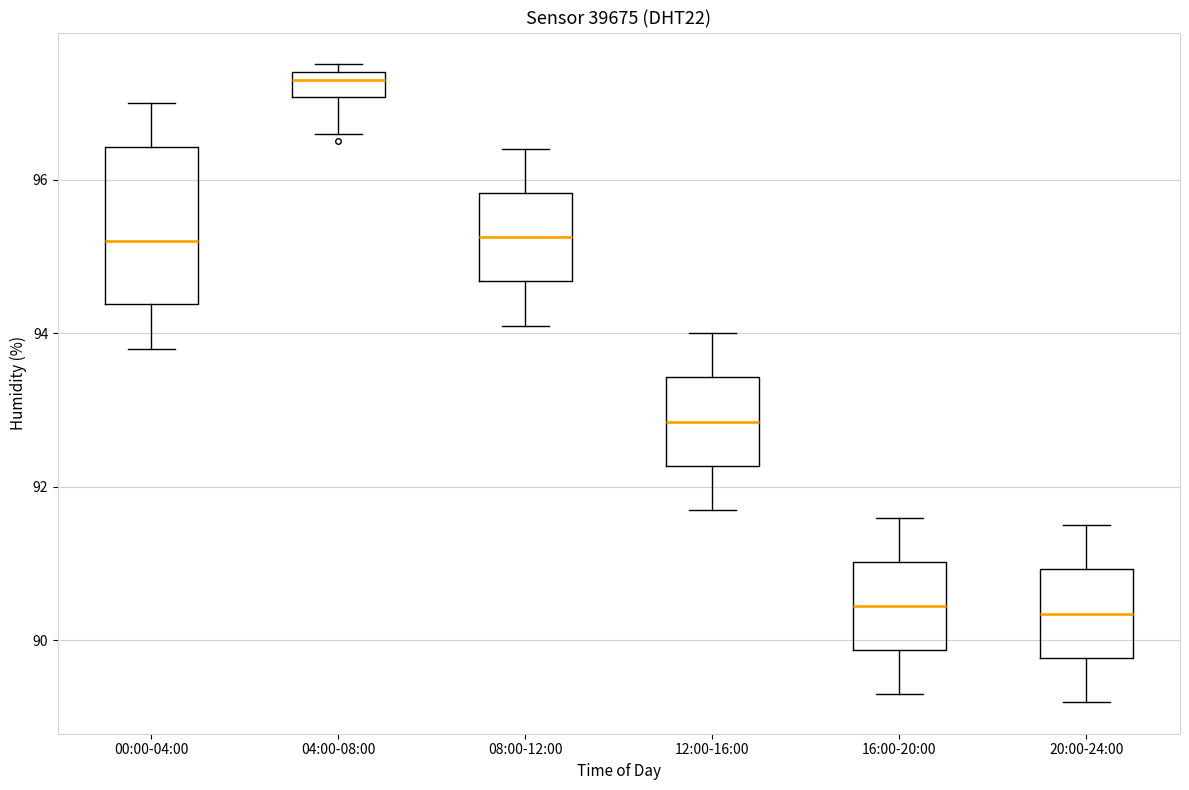

Reading left to right, transcribe this box plot: for each box, give where its median line is, the range the box spans, and where its two whiskers end, as read against the y-axis. The values are not printed on the chart, so give them approximately, as read against the axis.

00:00-04:00: median 95.2, box 94.4 to 96.4, whiskers 93.8 to 97.0
04:00-08:00: median 97.4 (just below the box's upper edge), box 97.0 to 97.4, whiskers 96.6 to 97.6
08:00-12:00: median 95.2, box 94.6 to 95.8, whiskers 94.2 to 96.4
12:00-16:00: median 92.8, box 92.2 to 93.4, whiskers 91.8 to 94.0
16:00-20:00: median 90.4, box 89.8 to 91.0, whiskers 89.4 to 91.6
20:00-24:00: median 90.4, box 89.8 to 91.0, whiskers 89.2 to 91.6